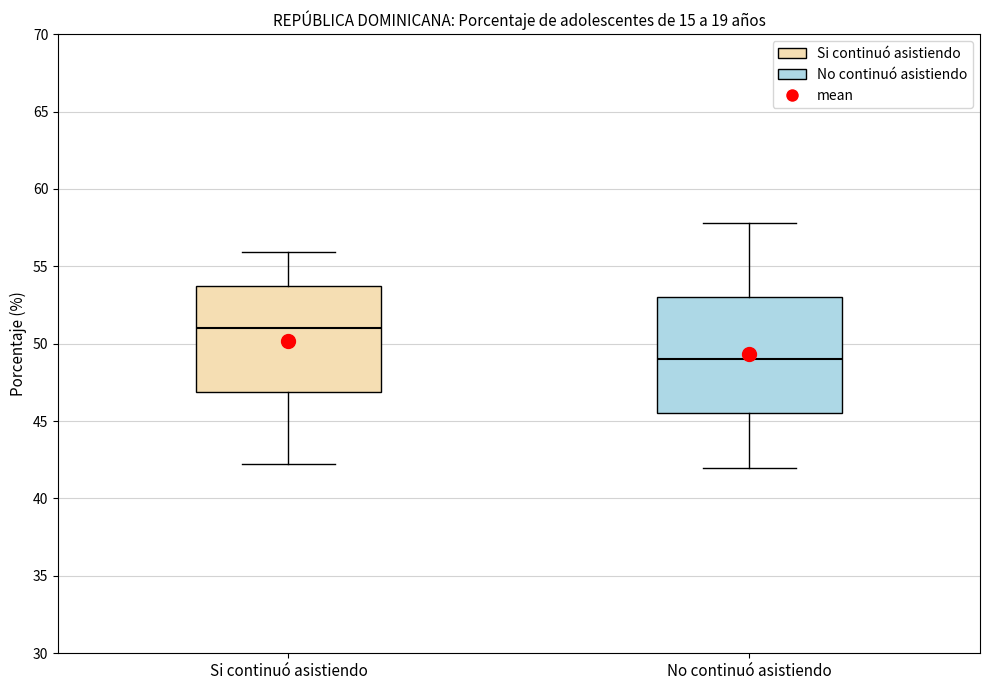

Which box has the lowest median line?

No continuó asistiendo